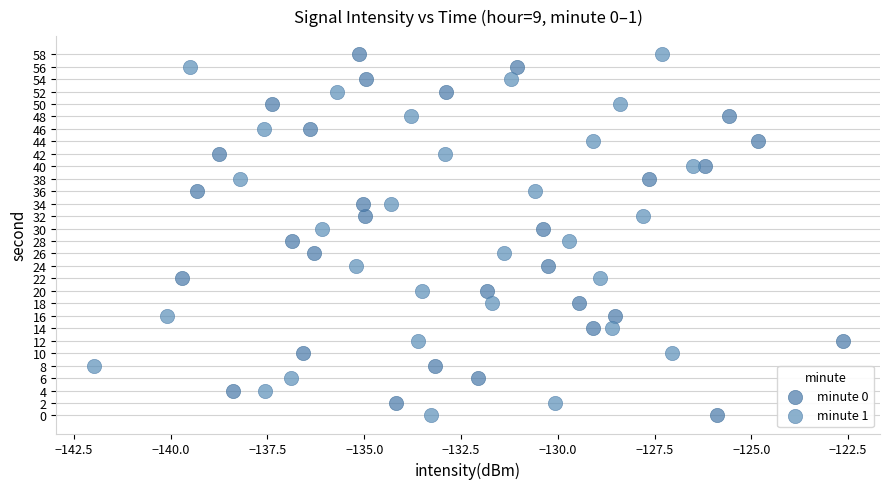

What are all the series names shown in the legend?

minute 0, minute 1